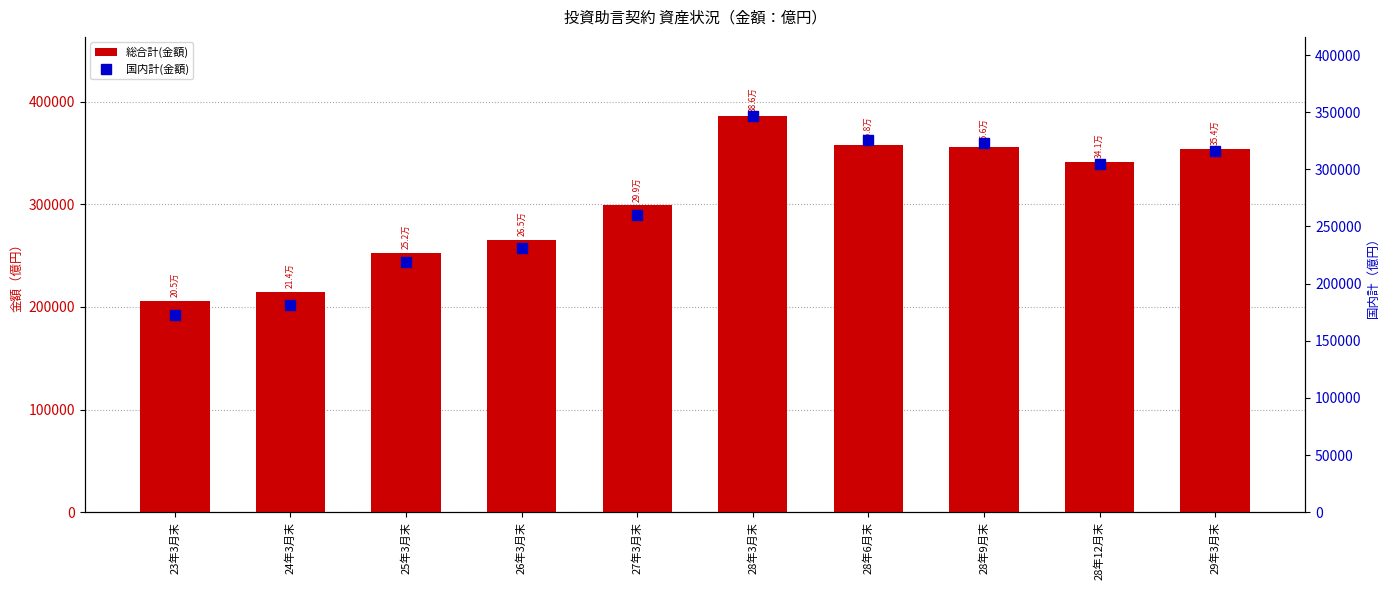

What are all the series names shown in the legend?

総合計(金額), 国内計(金額)